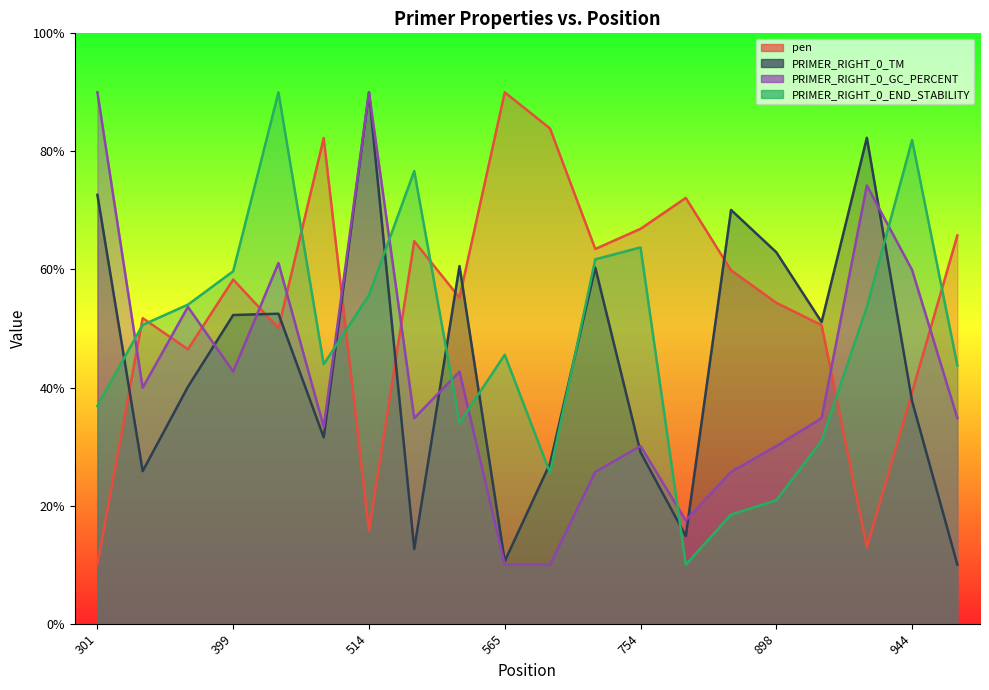

The PRIMER_RIGHT_0_TM series shows 28.4 at 553. True or false?

False